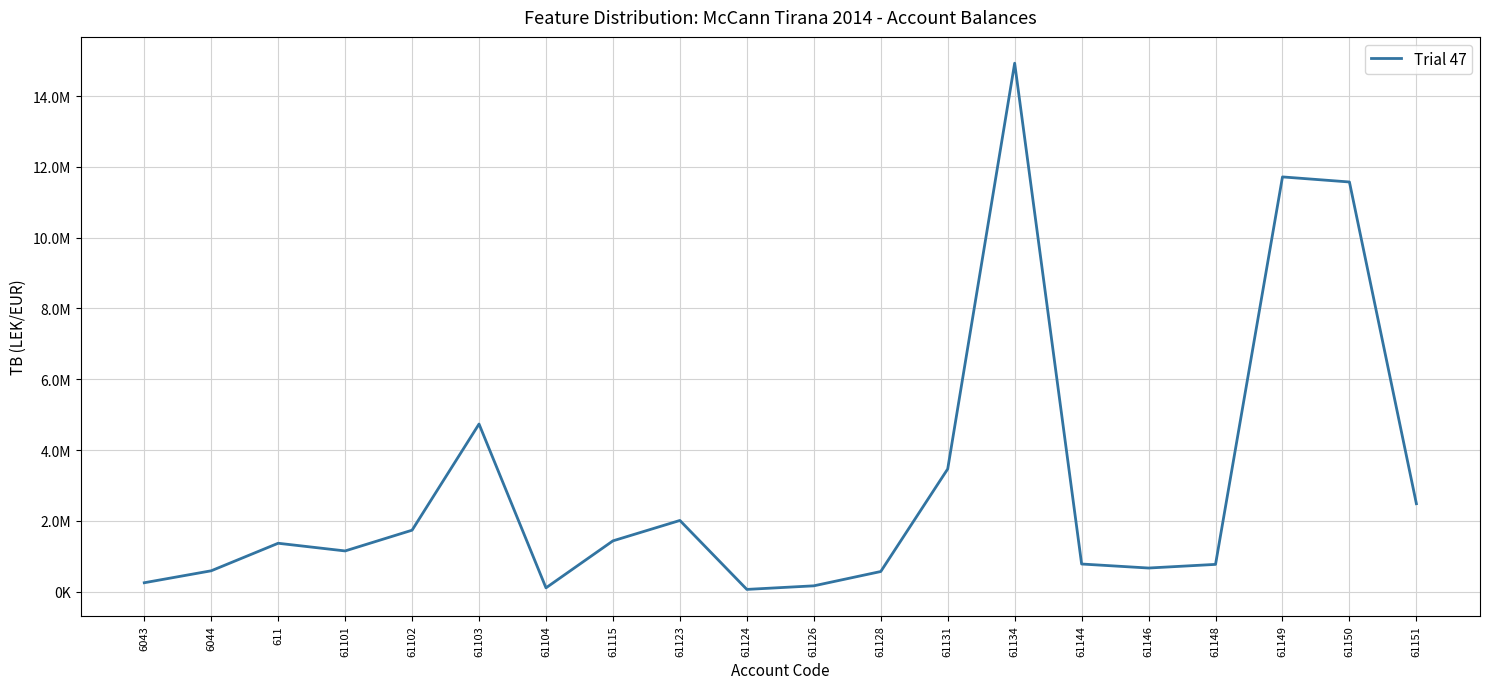

True or false: there are more than 1 points higher than both neighbors.

True